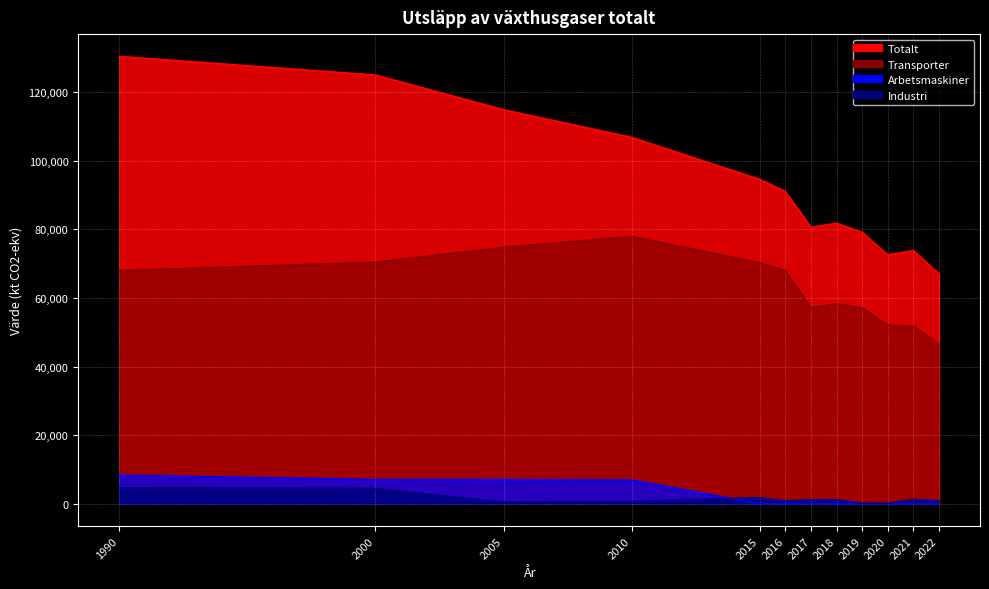

Does the chart display data point markers on the line(s)?

No